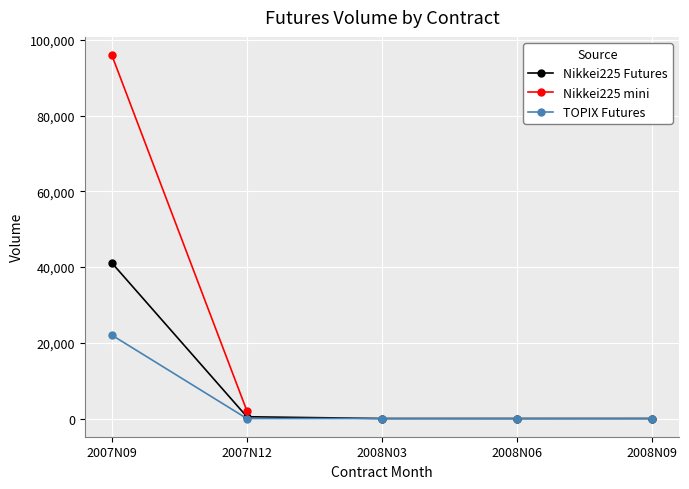

Which series changed the most between 2007N12 and 2008N06?

Nikkei225 Futures